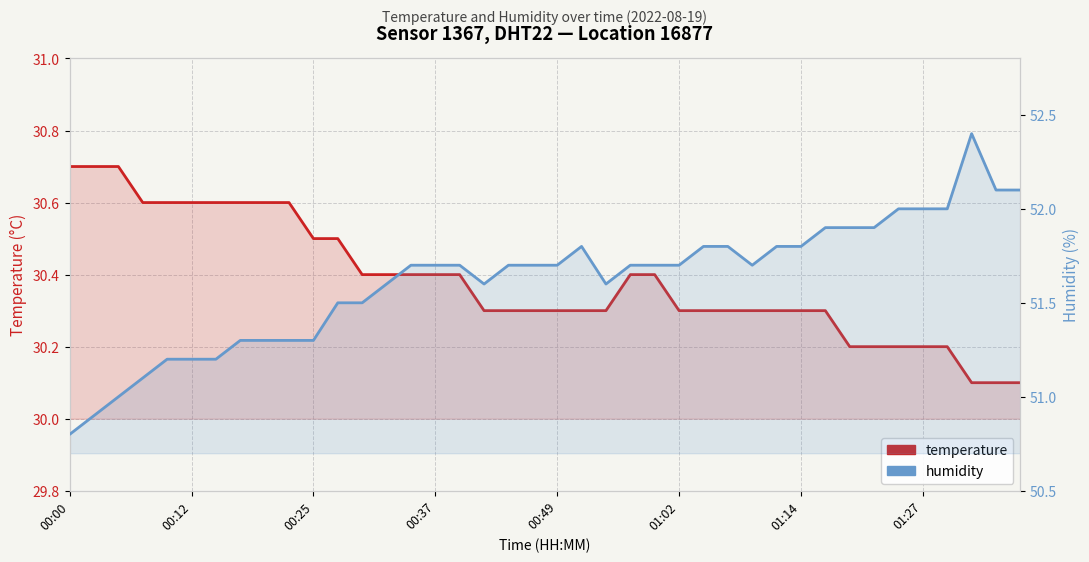

Rank the series by their average value, from lowest to highest.

temperature, humidity